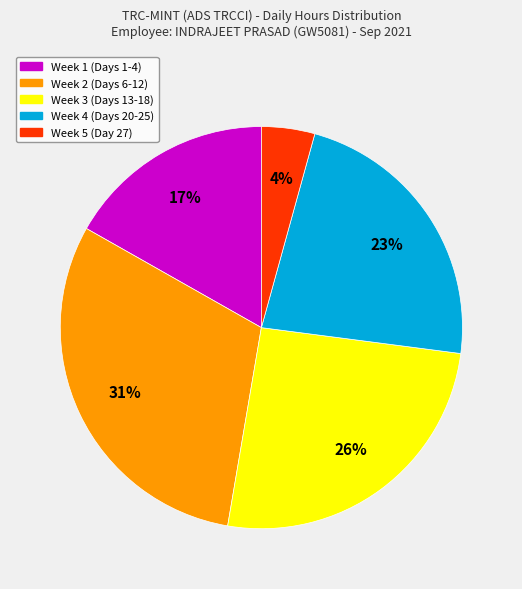

To the nearest percent, what is the average slice percentage?

20%